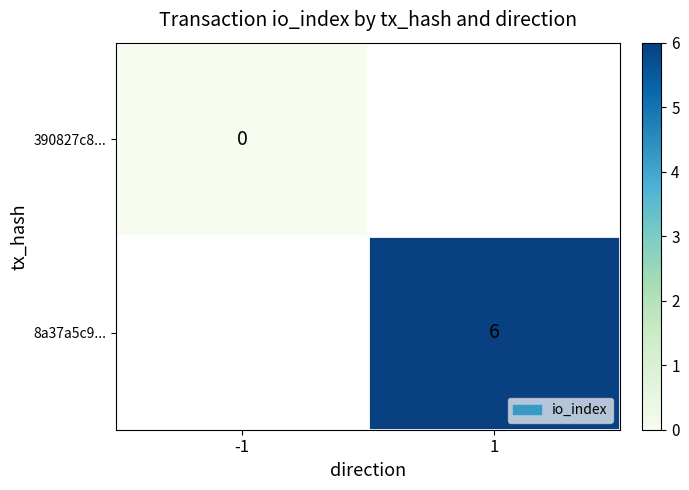

The value of 8a37a5c9... at 1 is 4. True or false?

False